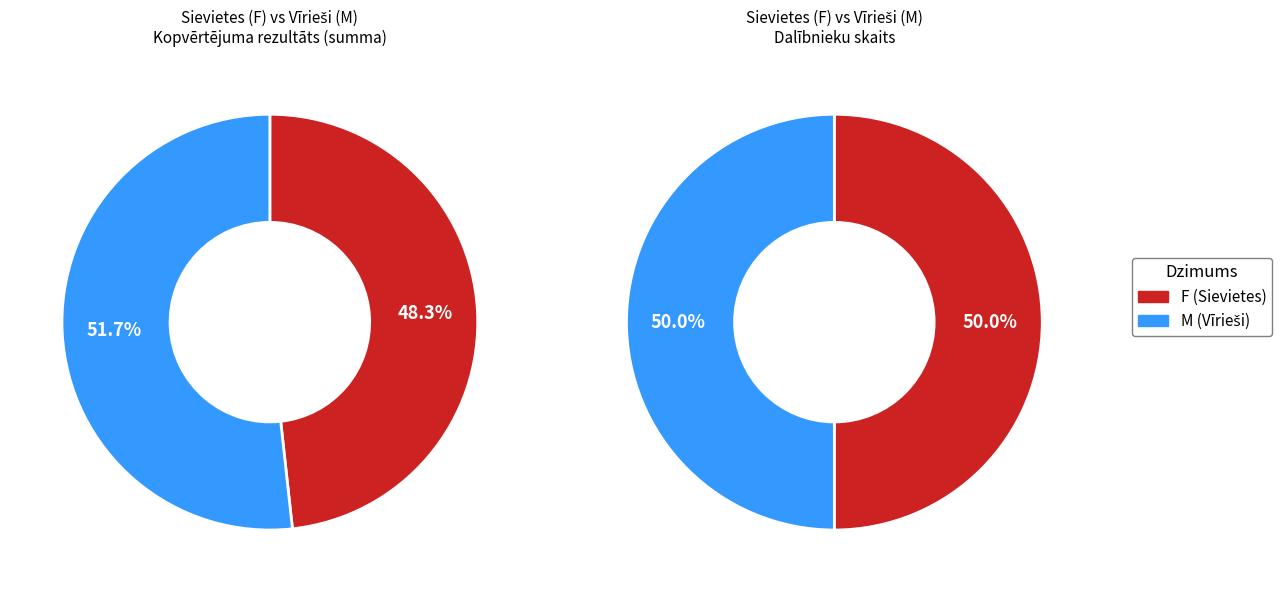

At M, list the series in order from smallest to largest.

F, M